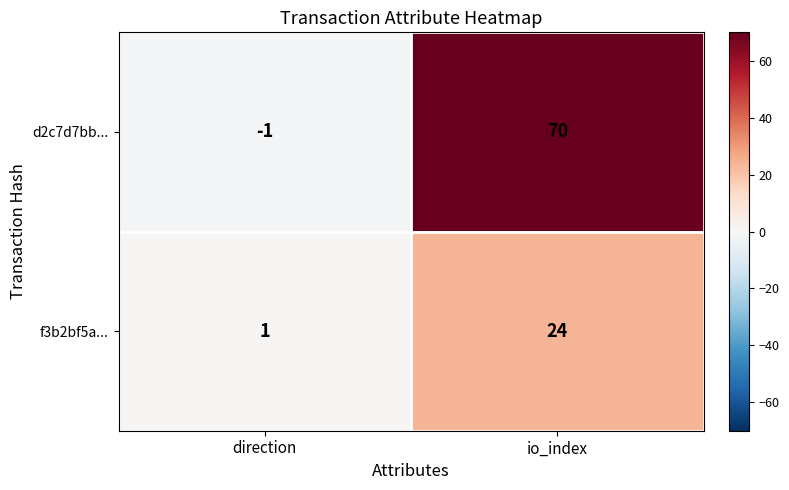

What is the difference between the f3b2bf5a... values at io_index and direction?

23